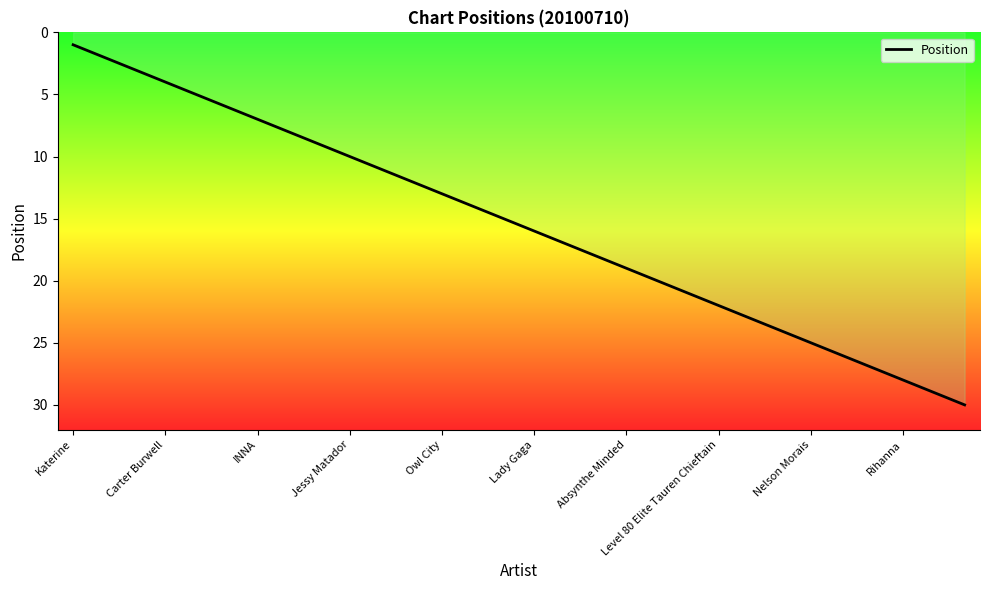

What is the sum of all values?

465